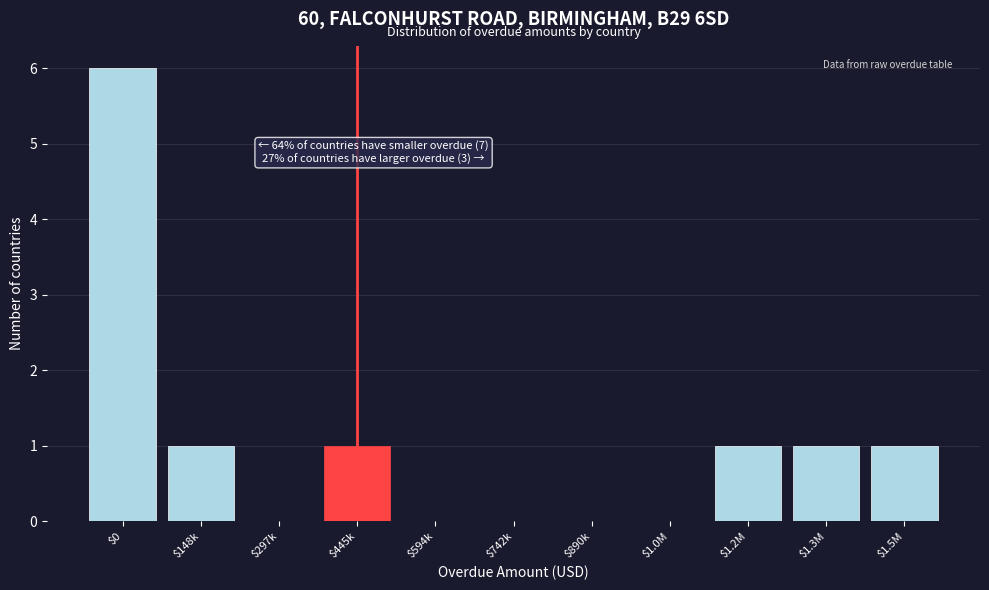

Which label corresponds to the largest value in the chart?

$0